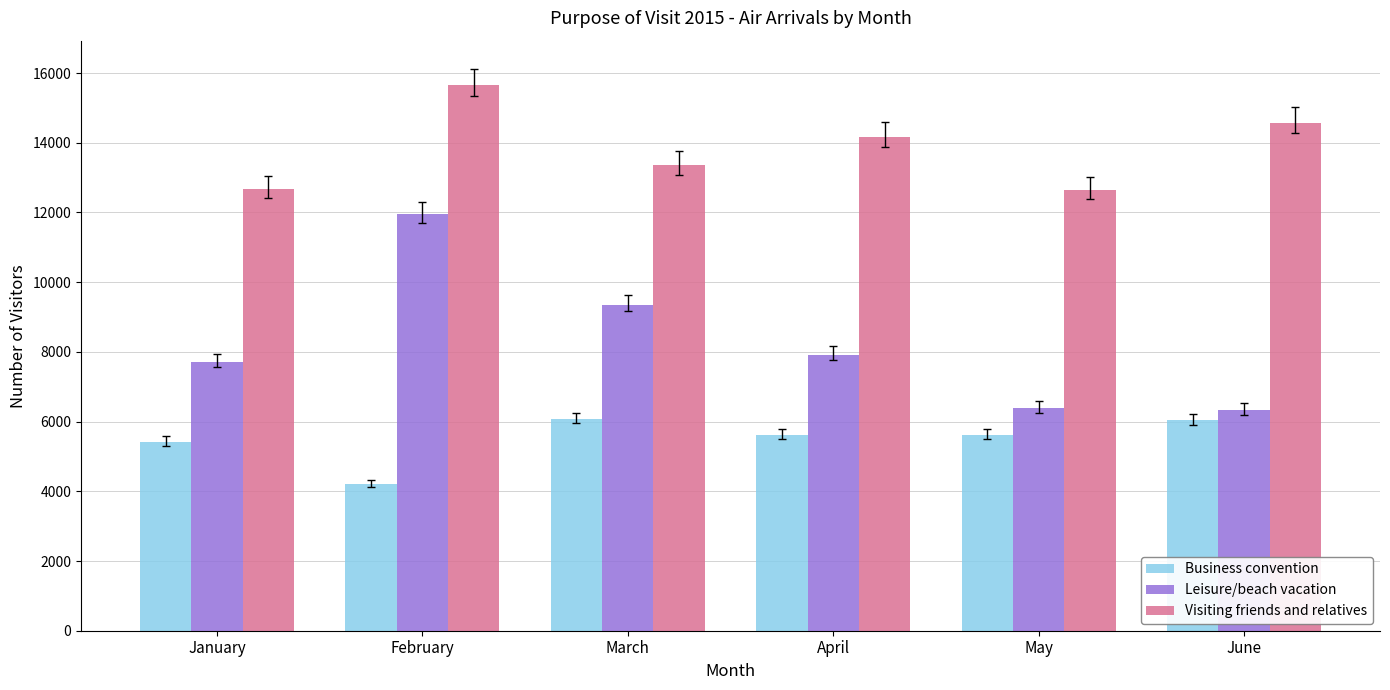

What is the sum of the Visiting friends and relatives values at June and March?

27933